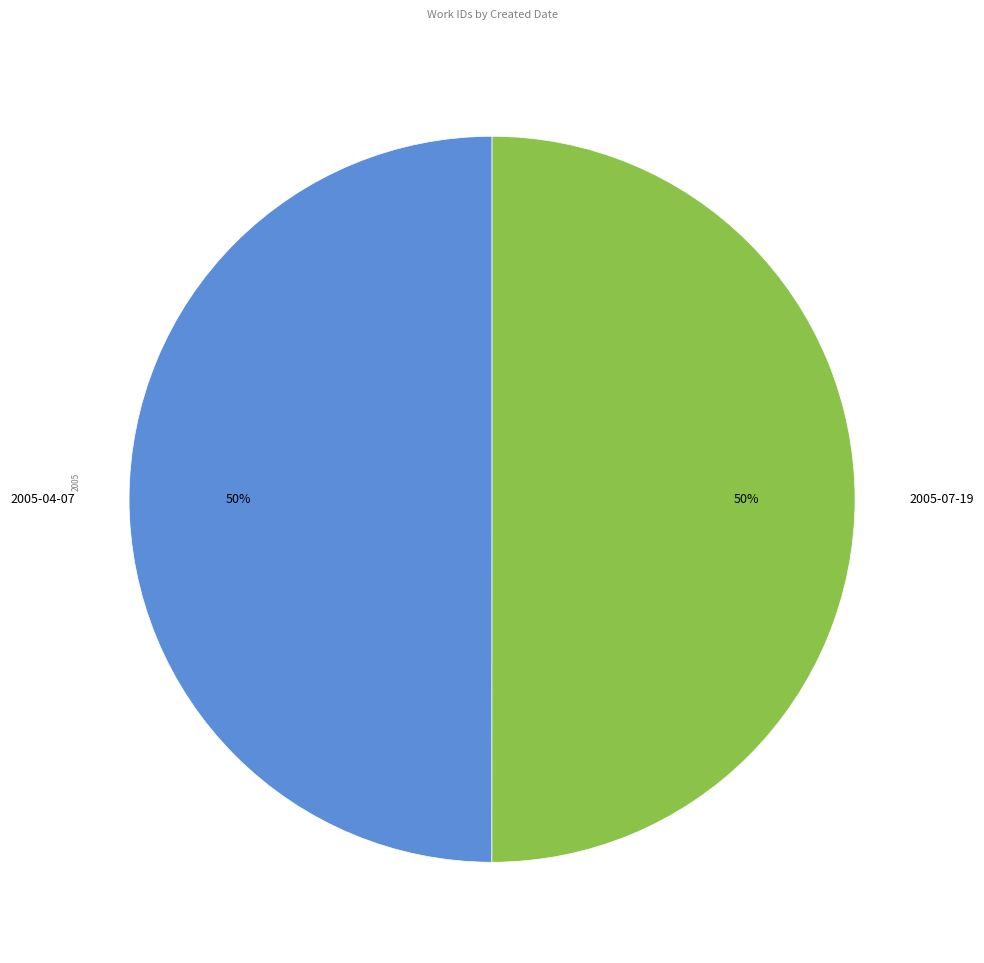

To the nearest percent, what portion does 2005-04-07 represent?

50%